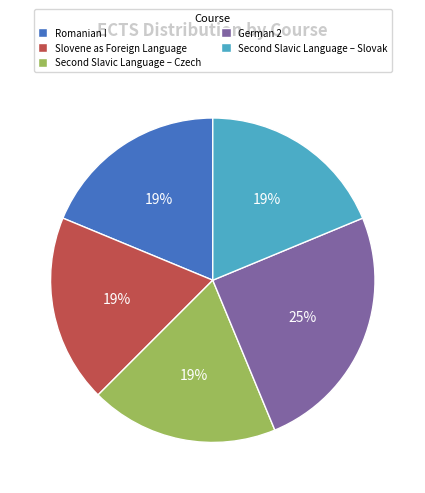

To the nearest percent, what is the difference between the largest and smallest slice percentages?

6%